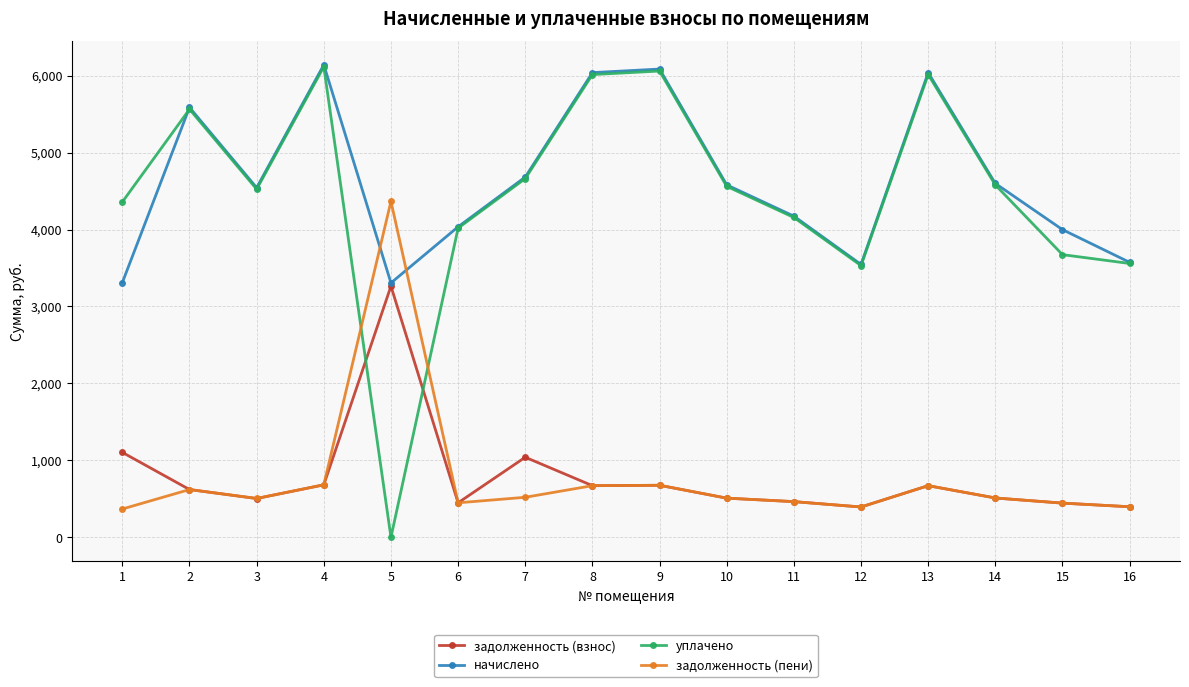

How many lines are shown in the chart?

4